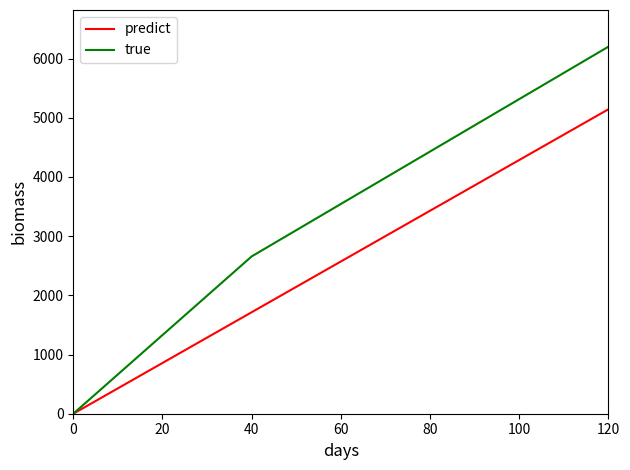

Which series has the largest range (max minus min)?

true